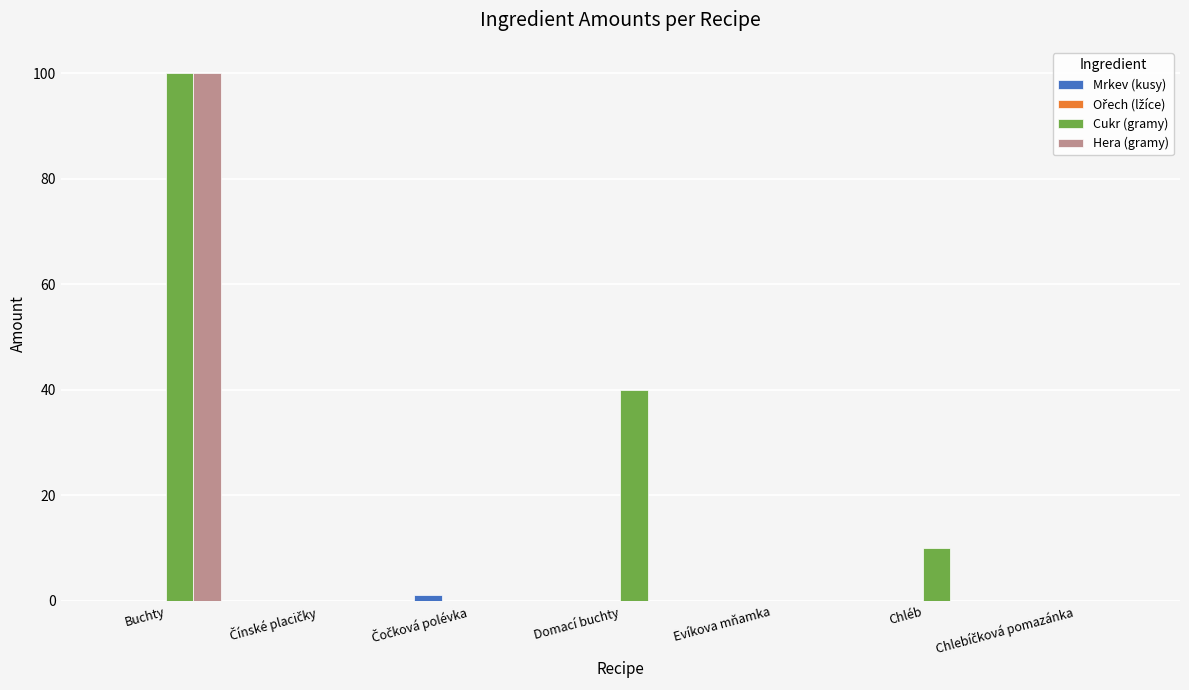

What is the sum of the Hera (gramy) values at Chléb and Buchty?

100